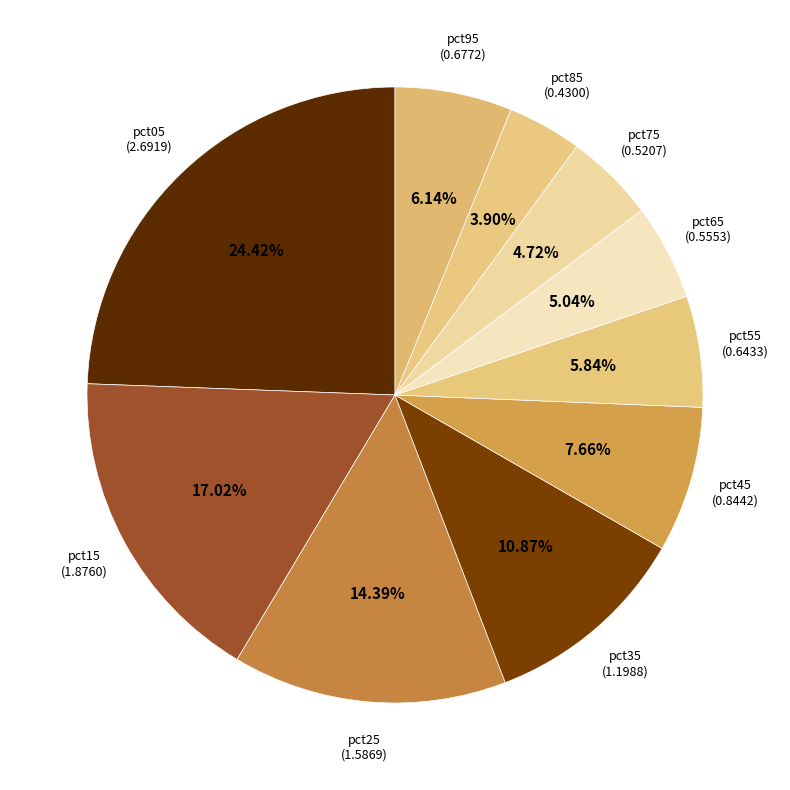

Is pct25 the majority of the pie?

No